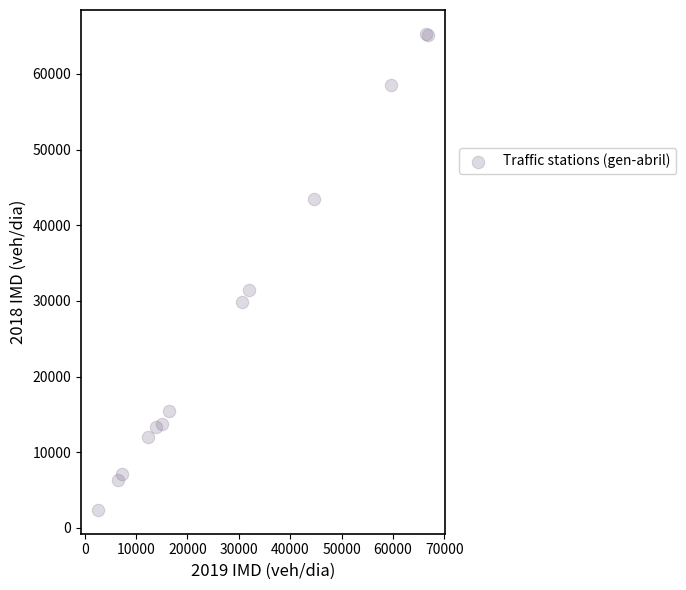

What Y value in the scatter plot is closest to 33843?

31496.6